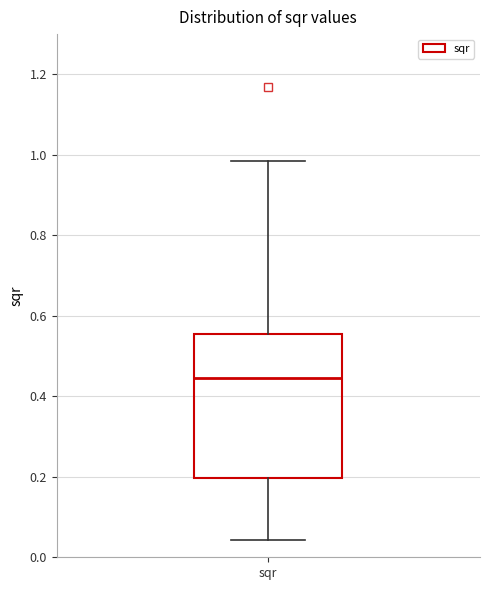

Read this box plot against the y-axis: the position of the median line, the range covered by the box, and the ends of both whiskers. The values are not printed on the chart, so give them approximately, as read against the axis.

median 0.44, box 0.20 to 0.56, whiskers 0.04 to 0.98